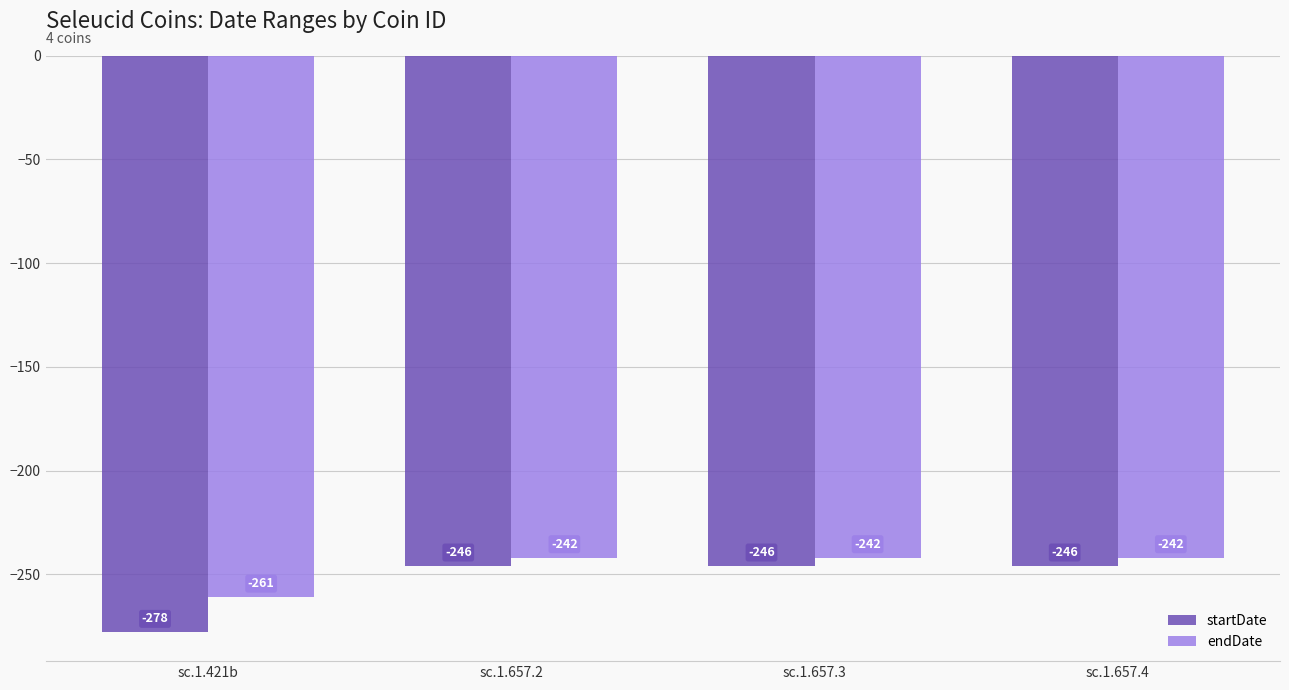

What is the smallest value displayed?

-278